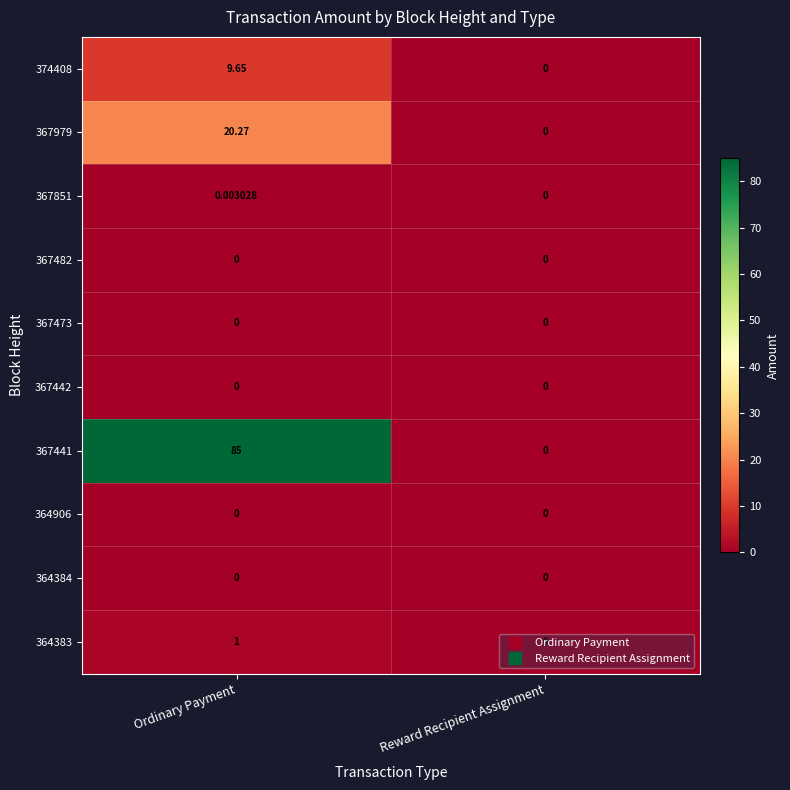

Where is 374408 nearest to the value 4?

Reward Recipient Assignment